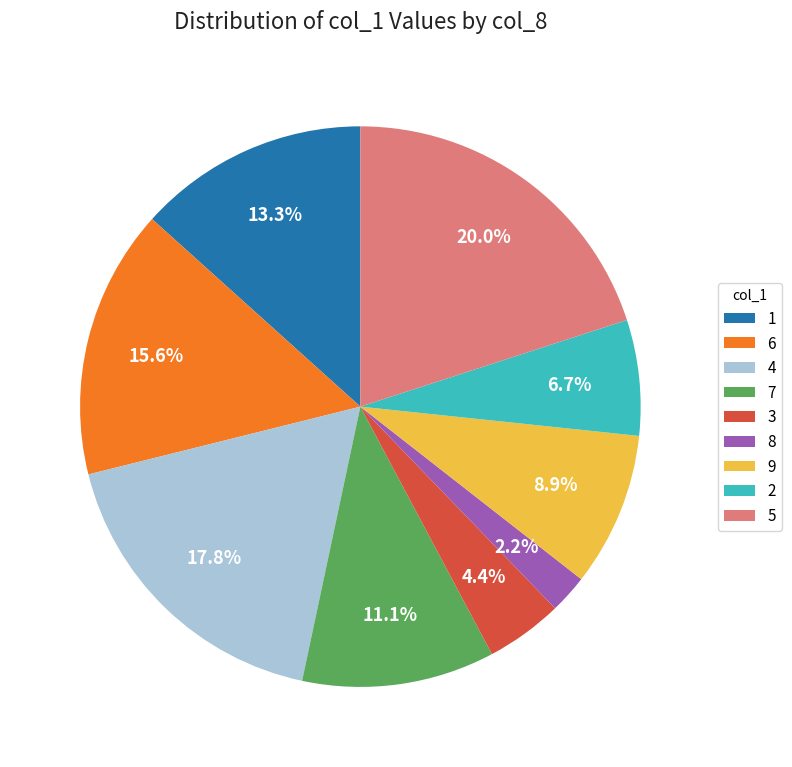

What is the largest slice in the pie chart?

5